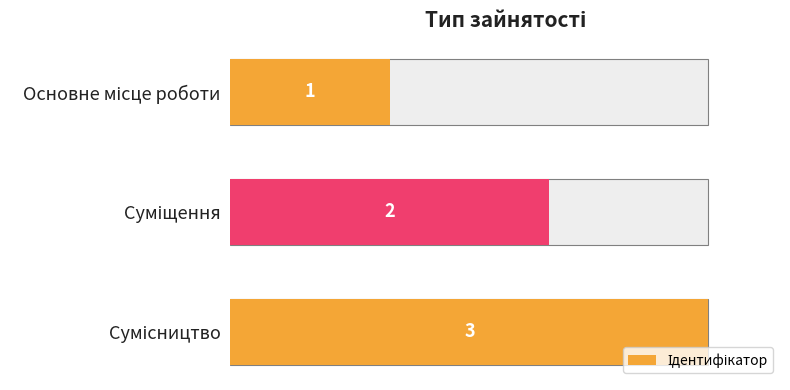

Count the values in the range 1 to 3.

3